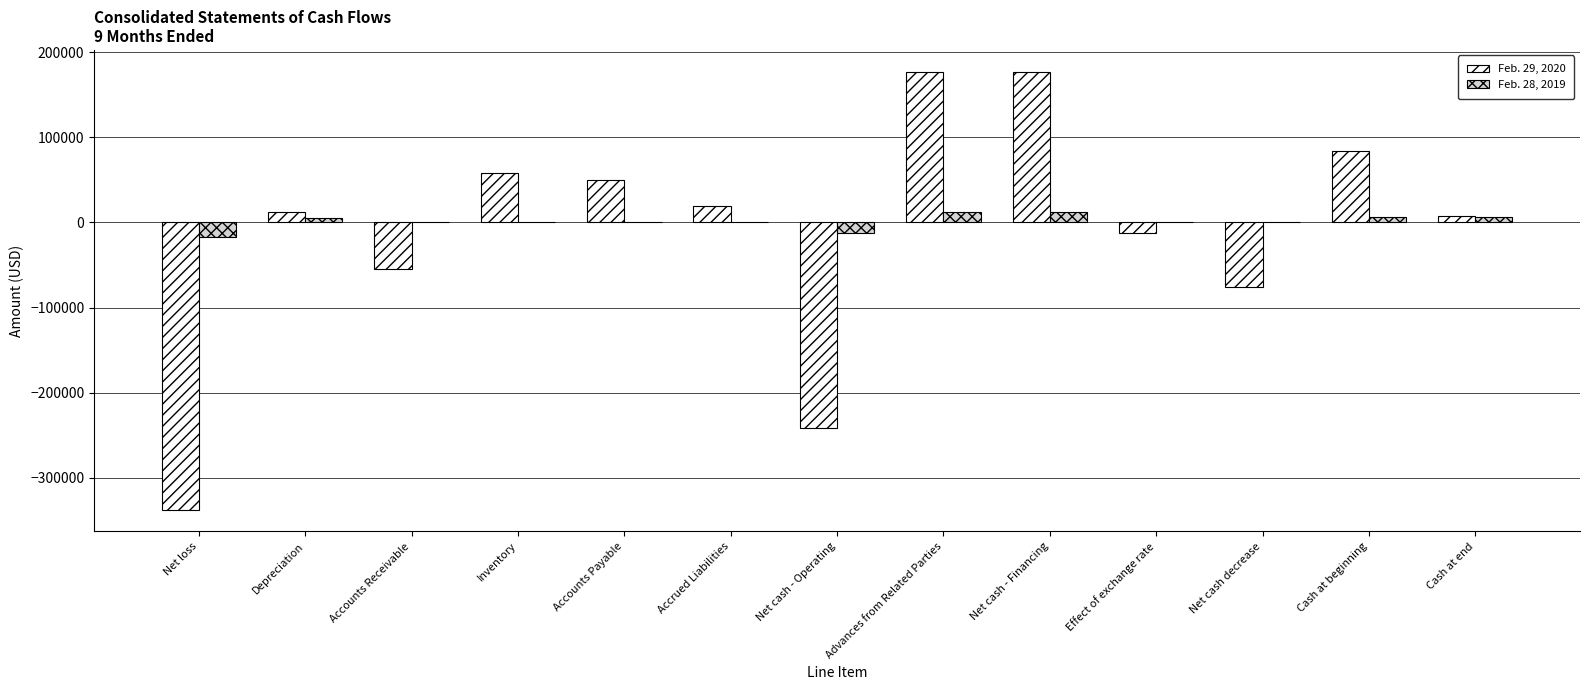

What is the sum of all Feb. 29, 2020 values?

-135822